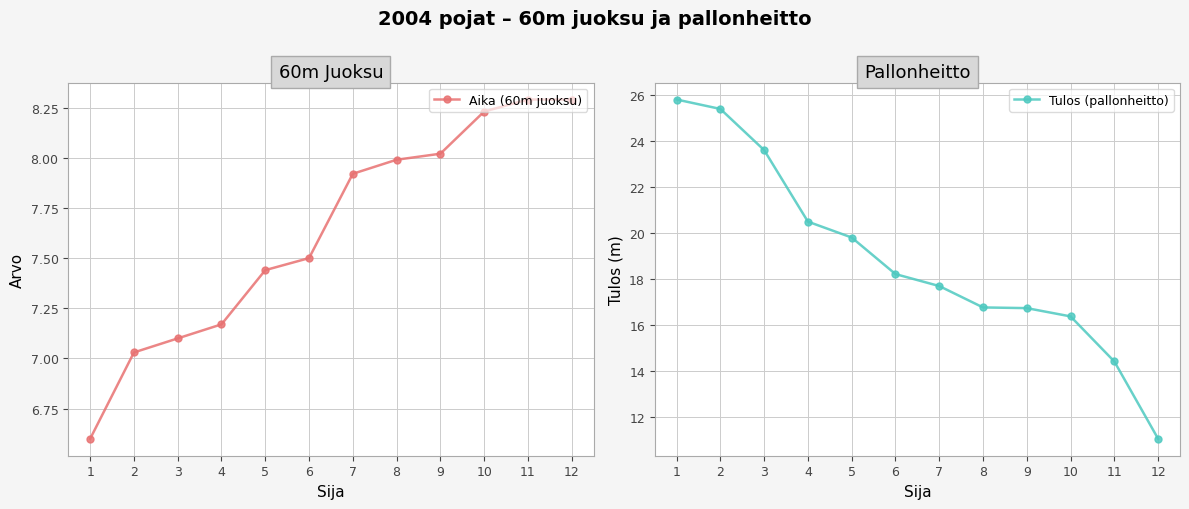

Which has a higher value, 2 or 3?

3